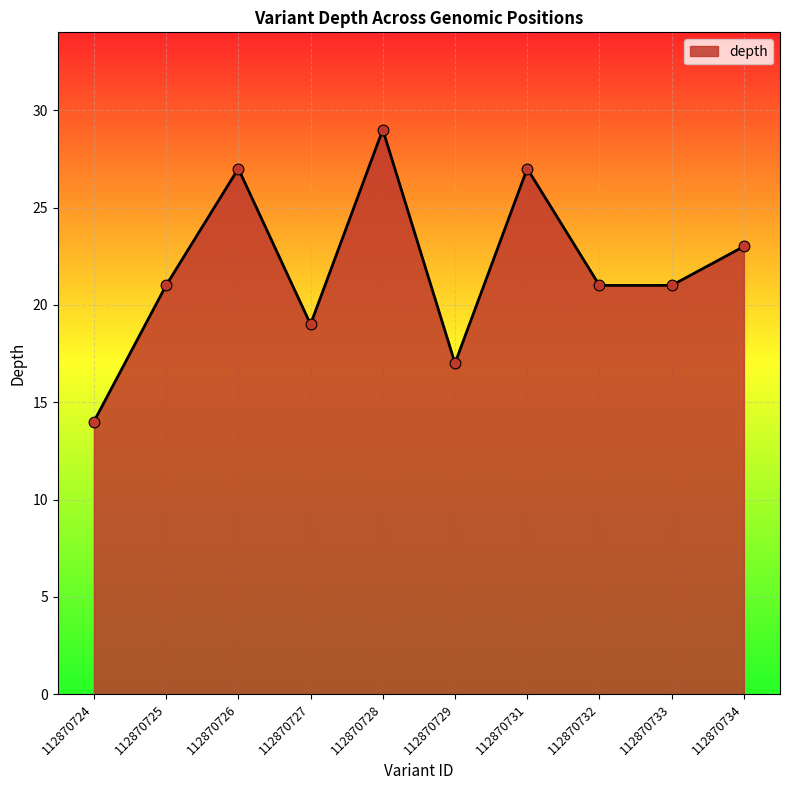

Approximately how many times larger is the value at 112870733 compared to 112870726?

0.8